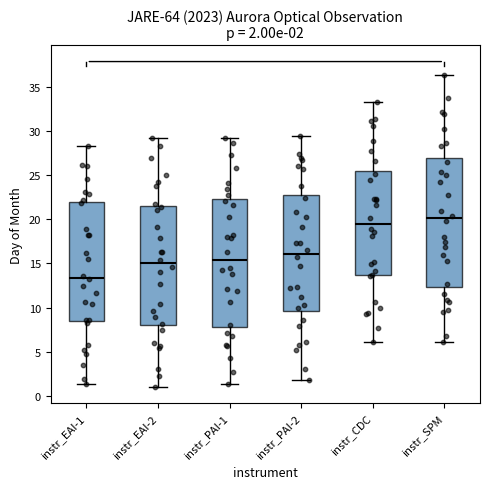

Which box's median line is the highest?

instr_SPM